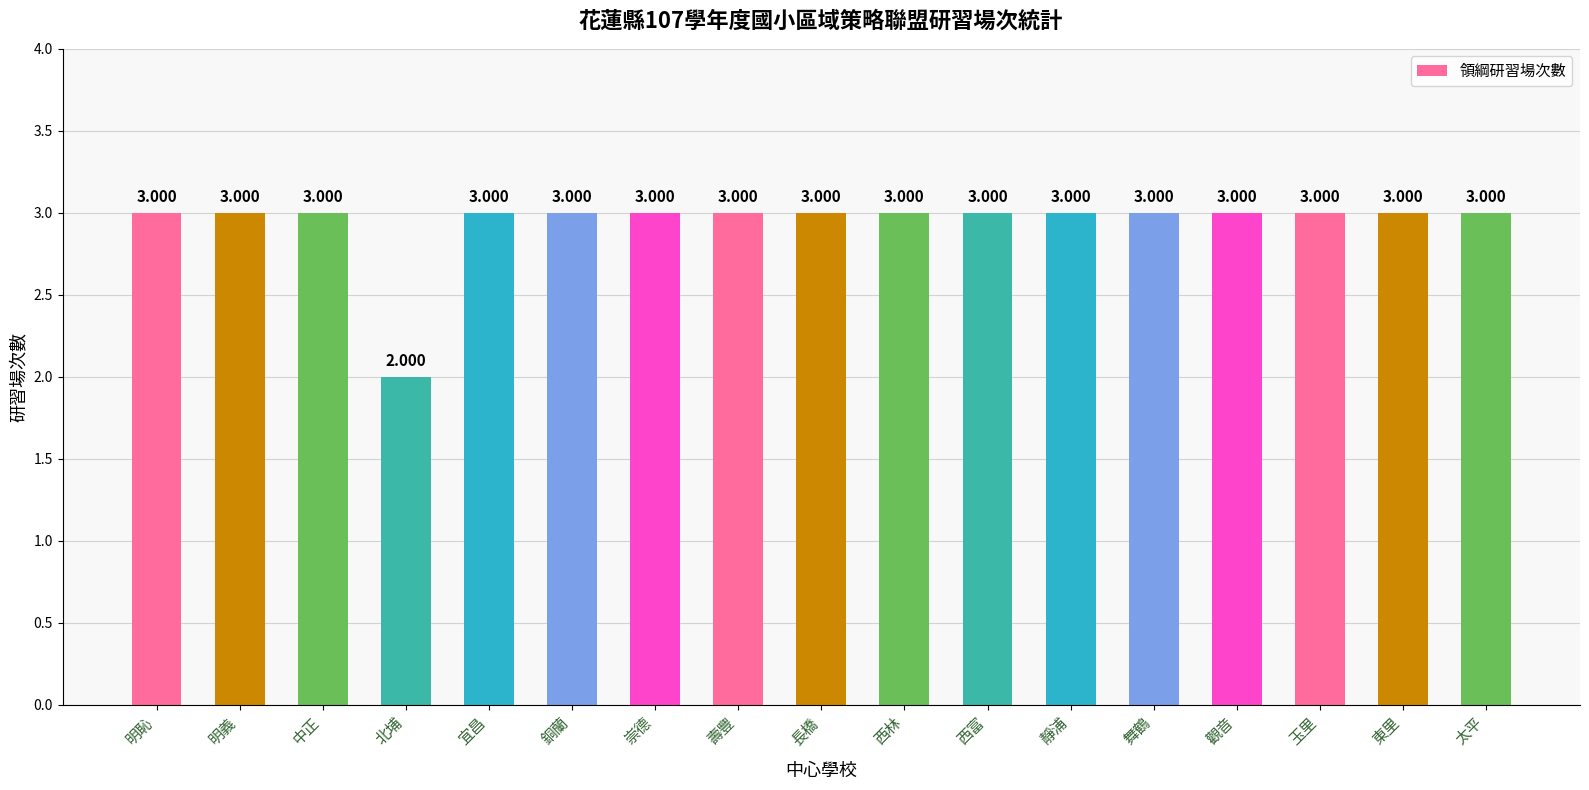

Are the bars horizontal?

No